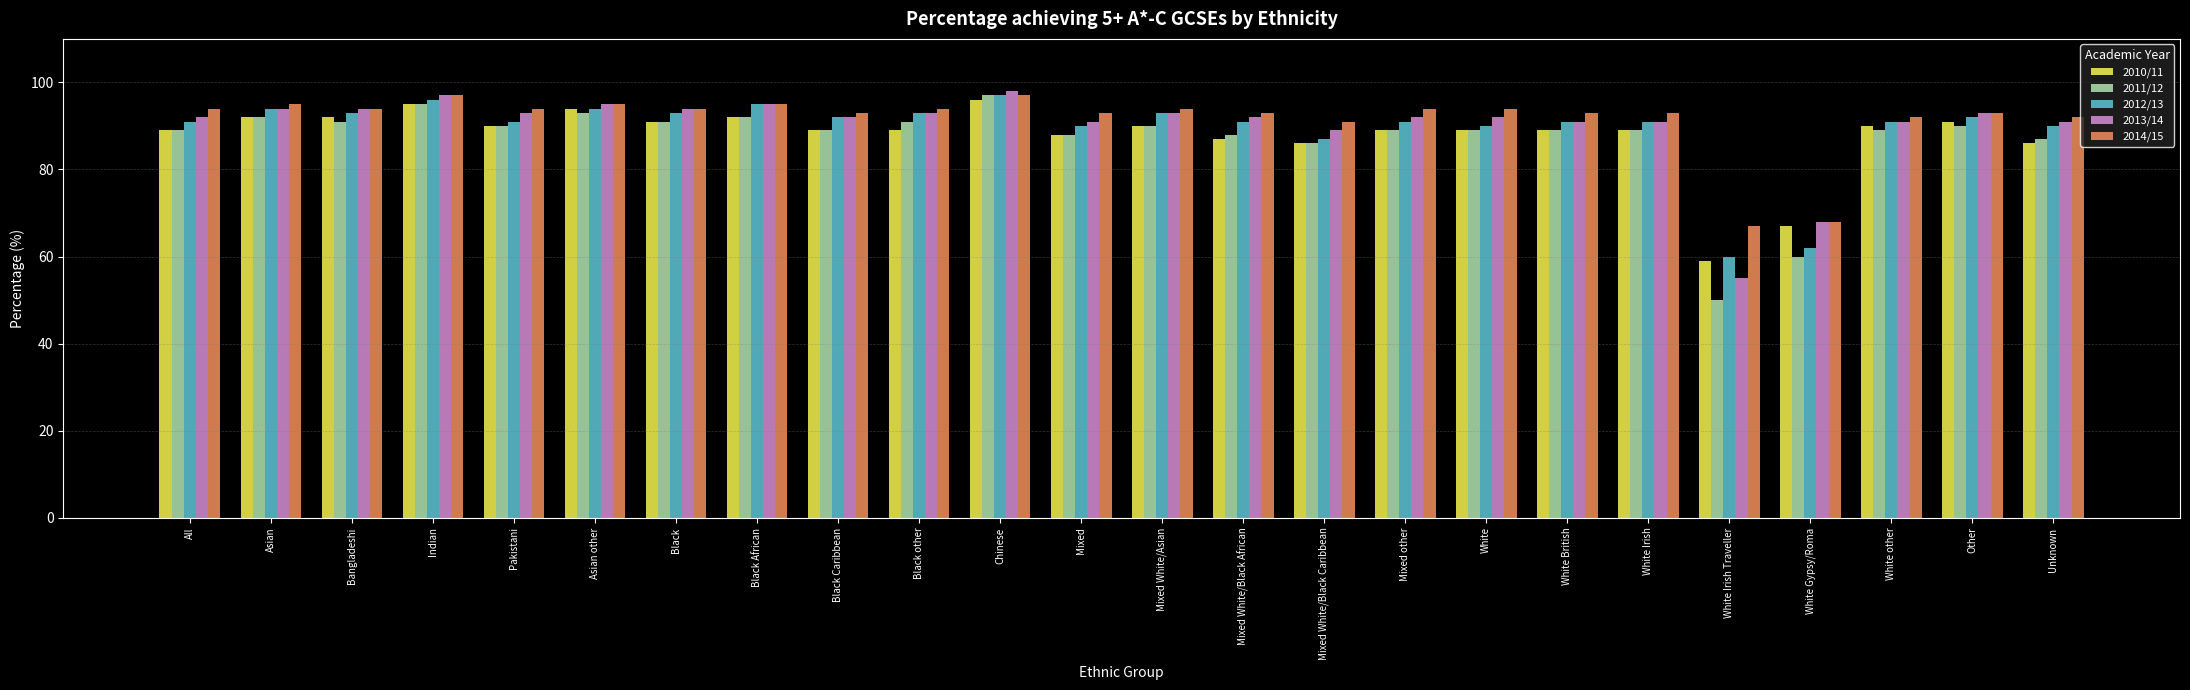

What is the label of the 10th bar from the right?

Mixed White/Black Caribbean